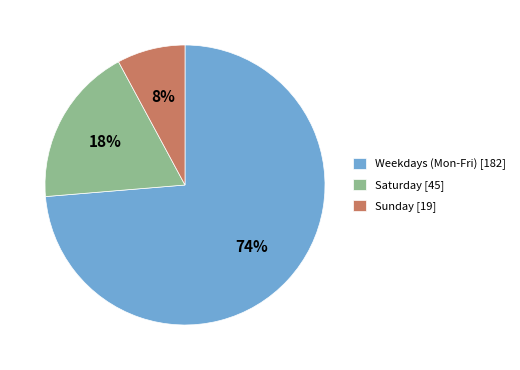

Rank the categories by value from highest to lowest.

Weekdays (Mon-Fri) [182], Saturday [45], Sunday [19]